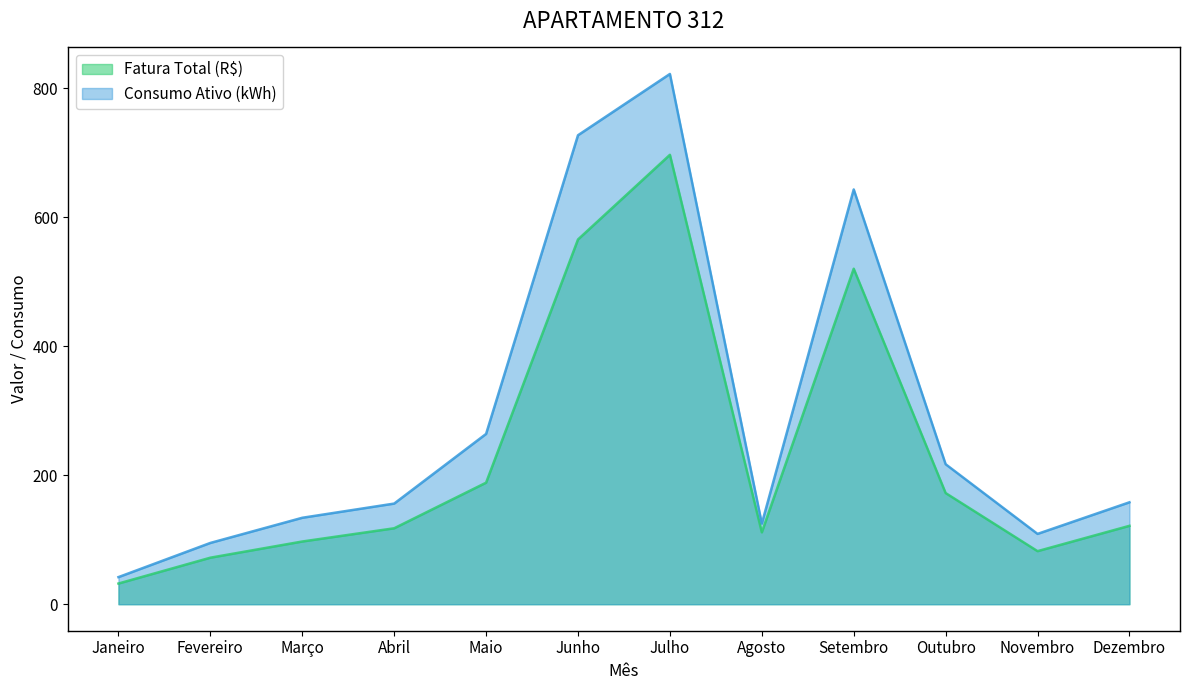

Which series changed the most between Julho and Agosto?

Consumo Ativo (kWh)